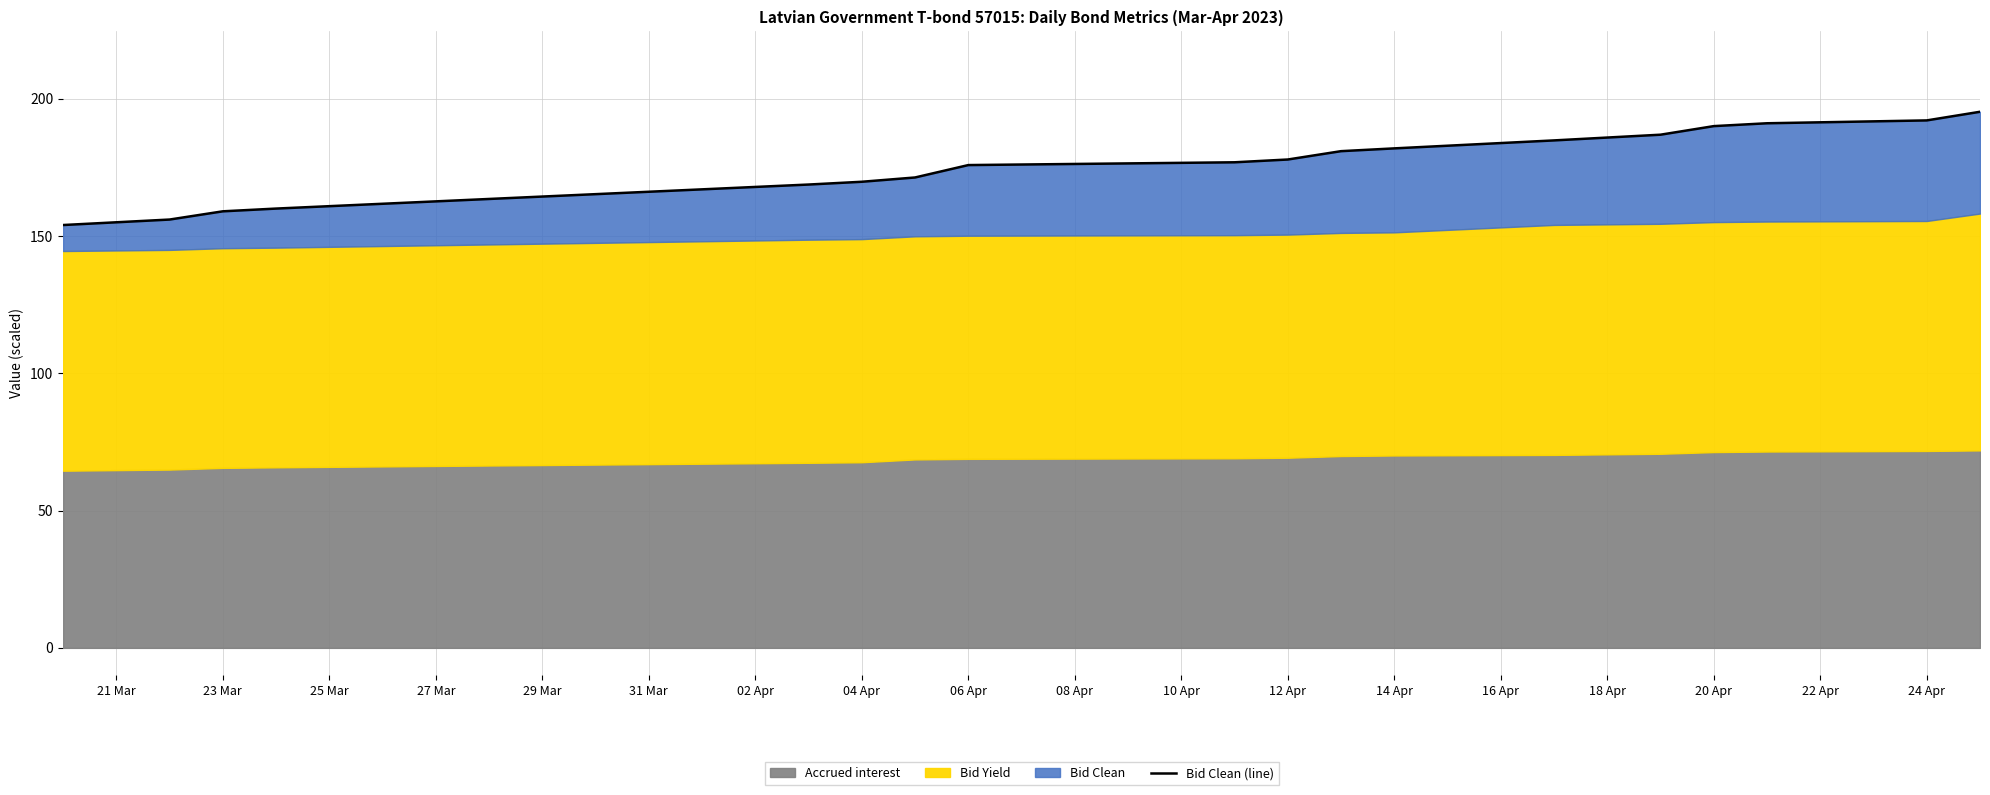

The value at 29 Mar is 271.8. True or false?

False